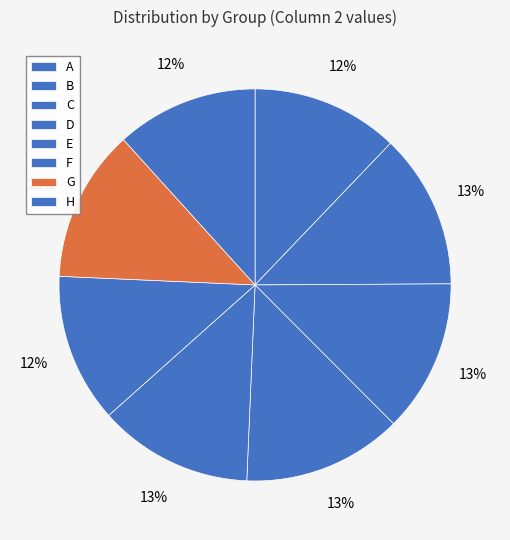

Does F account for over 50% of the chart?

No